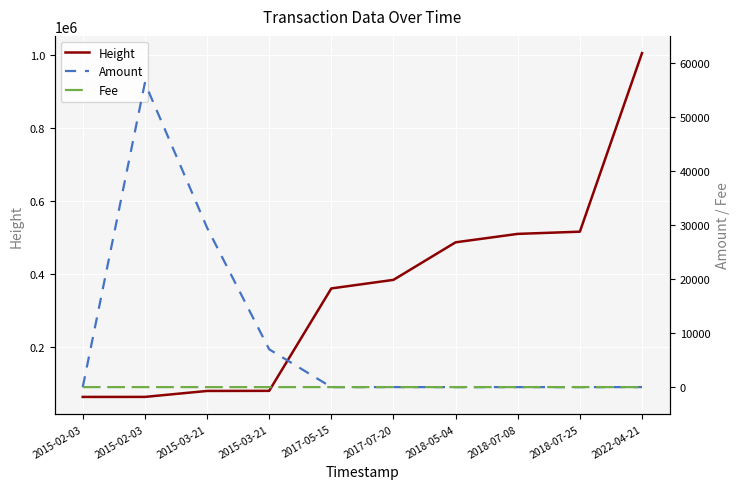

Reading left to right, what are all the values shown in this chart?

Height: 62874.0	62934.0	79260.0	79531.0	360317.0	383828.0	486761.0	509860.0	515925.0	1005560.0
Amount: 0.0	56305.0	29525.6	6993.0	0.0	0.0	0.0	0.0	0.0	0.0
Fee: 1.0	1.0	1.0	1.0	1.0	1.0	1.0	1.0	1.0	0.1